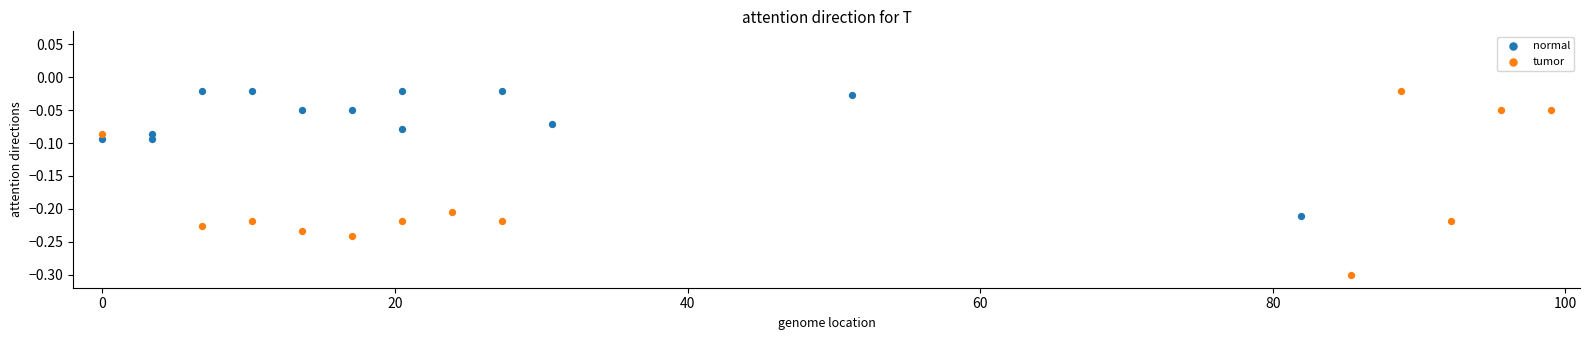

Which series has the largest Y range (max minus min)?

tumor